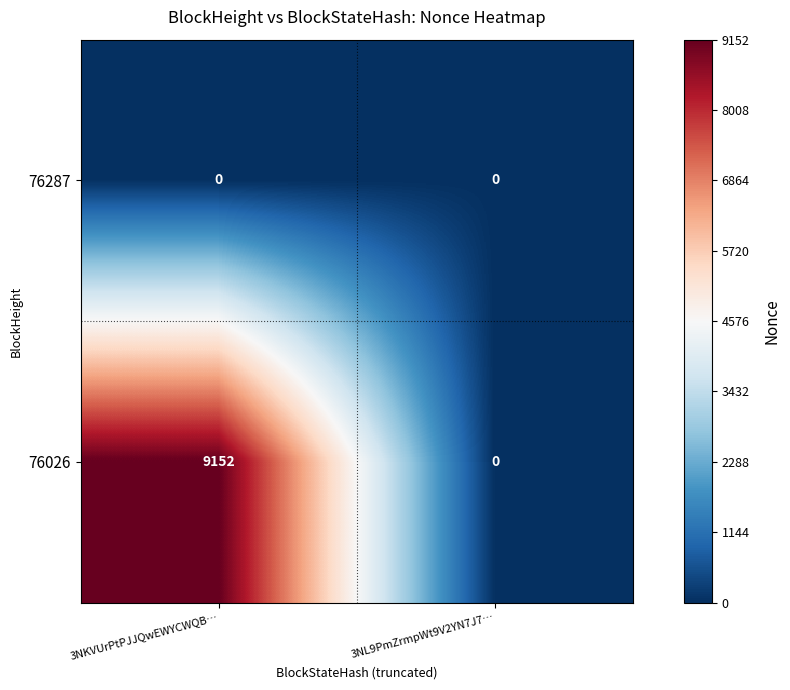

Reading left to right, transcribe all the data shown in this chart.

76287: 3NKVUrPtPJJQwEWYCWQB…=0	3NL9PmZrmpWt9V2YN7J7…=0
76026: 3NKVUrPtPJJQwEWYCWQB…=9152	3NL9PmZrmpWt9V2YN7J7…=0